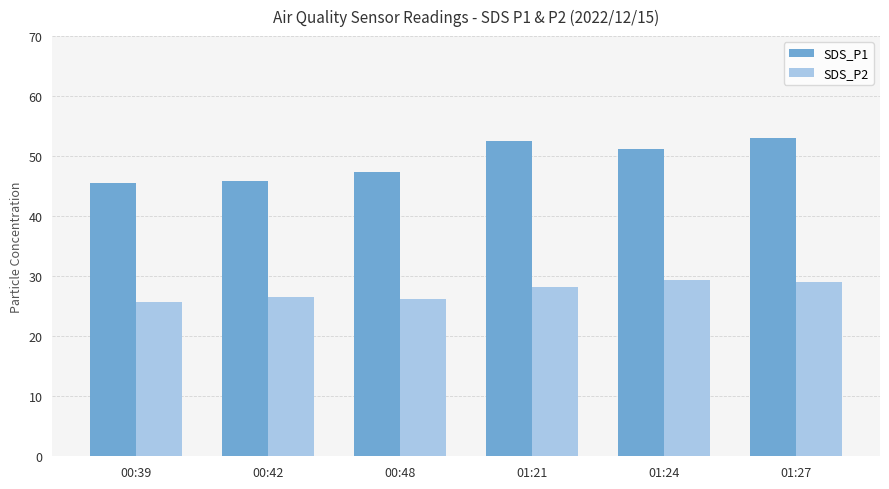

At which label does SDS_P1 first exceed 51?

01:21